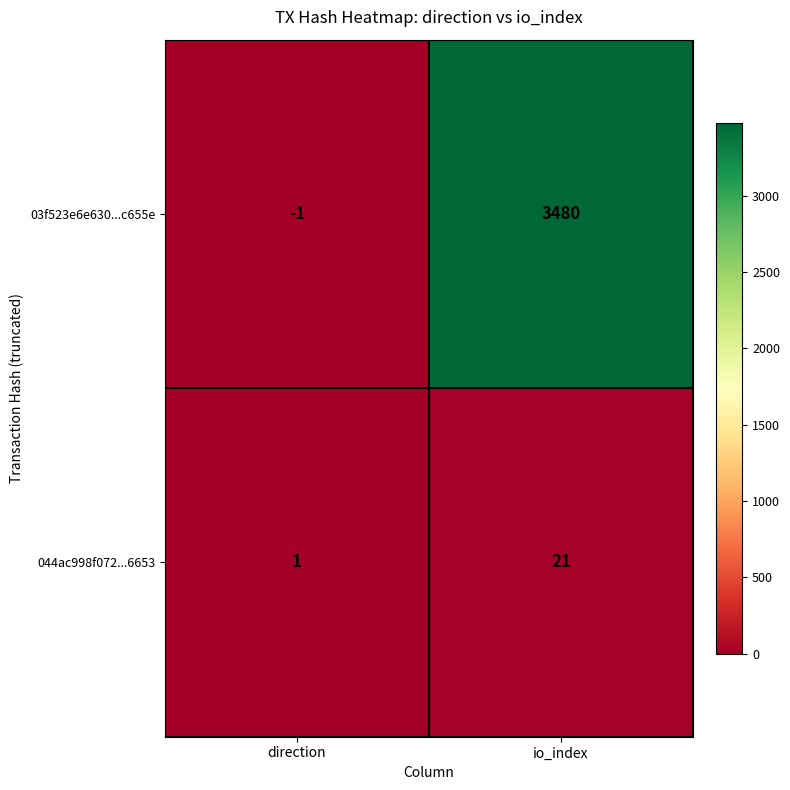

Reading left to right, list all the values displayed in this chart.

03f523e6e630...c655e: -1	3480
044ac998f072...6653: 1	21